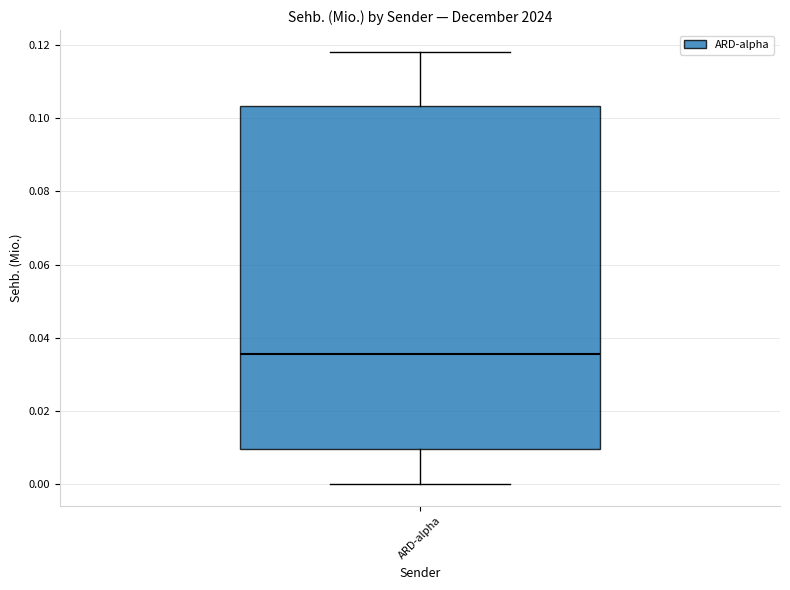

Read this box plot against the y-axis: the position of the median line, the range covered by the box, and the ends of both whiskers. The values are not printed on the chart, so give them approximately, as read against the axis.

median 0.036, box 0.010 to 0.104, whiskers 0.000 to 0.118